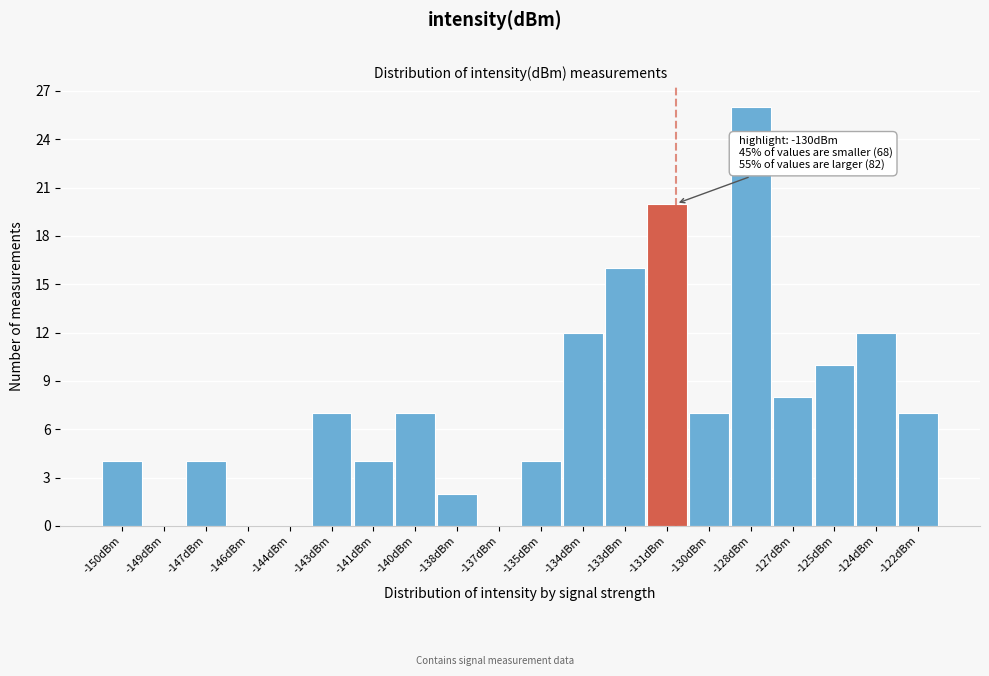

Reading left to right, what are all the values shown in this chart?

-150dBm=4	-149dBm=0	-147dBm=4	-146dBm=0	-144dBm=0	-143dBm=7	-141dBm=4	-140dBm=7	-138dBm=2	-137dBm=0	-135dBm=4	-134dBm=12	-133dBm=16	-131dBm=20	-130dBm=7	-128dBm=26	-127dBm=8	-125dBm=10	-124dBm=12	-122dBm=7